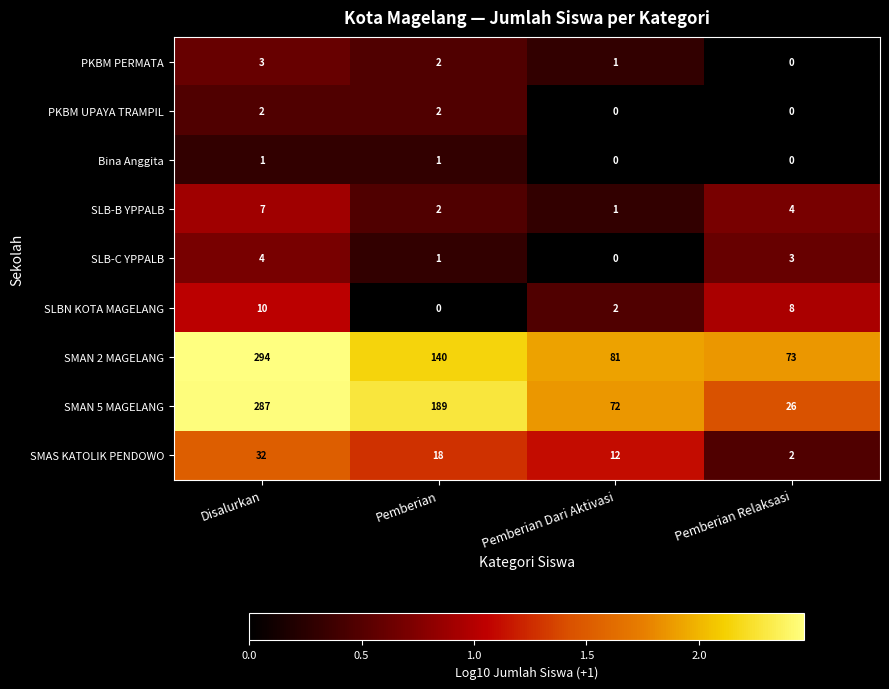

What is the sum of the SLB-C YPPALB values at Disalurkan and Pemberian Relaksasi?

7